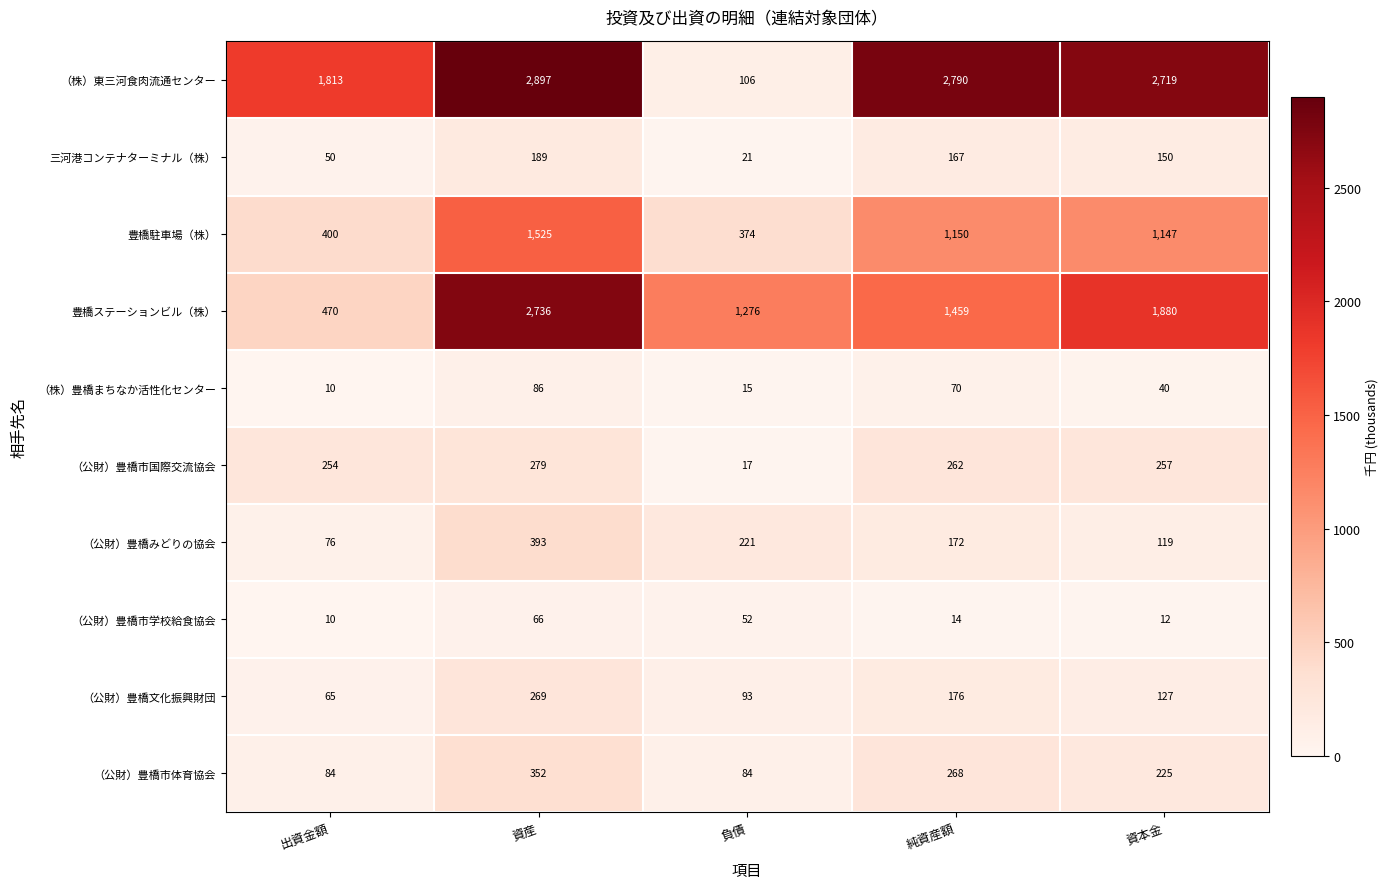

At 資産, list the series in order from largest to smallest.

（株）東三河食肉流通センター, 豊橋ステーションビル（株）, 豊橋駐車場（株）, （公財）豊橋みどりの協会, （公財）豊橋市体育協会, （公財）豊橋市国際交流協会, （公財）豊橋文化振興財団, 三河港コンテナターミナル（株）, （株）豊橋まちなか活性化センター, （公財）豊橋市学校給食協会